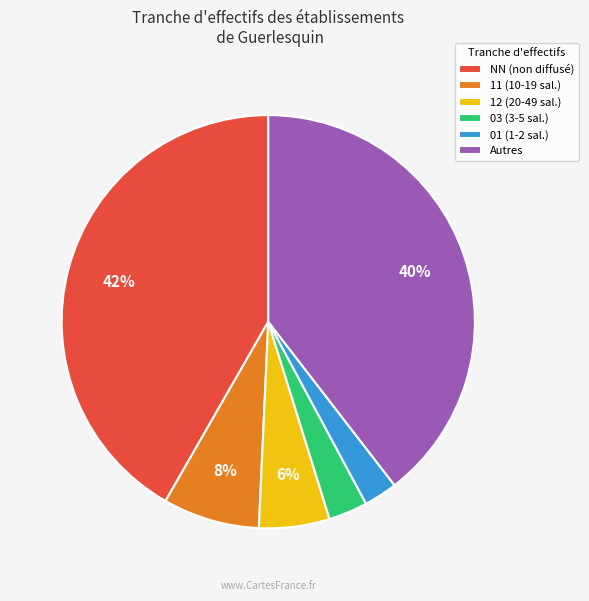

Between Autres and 11 (10-19 sal.), which is larger?

Autres